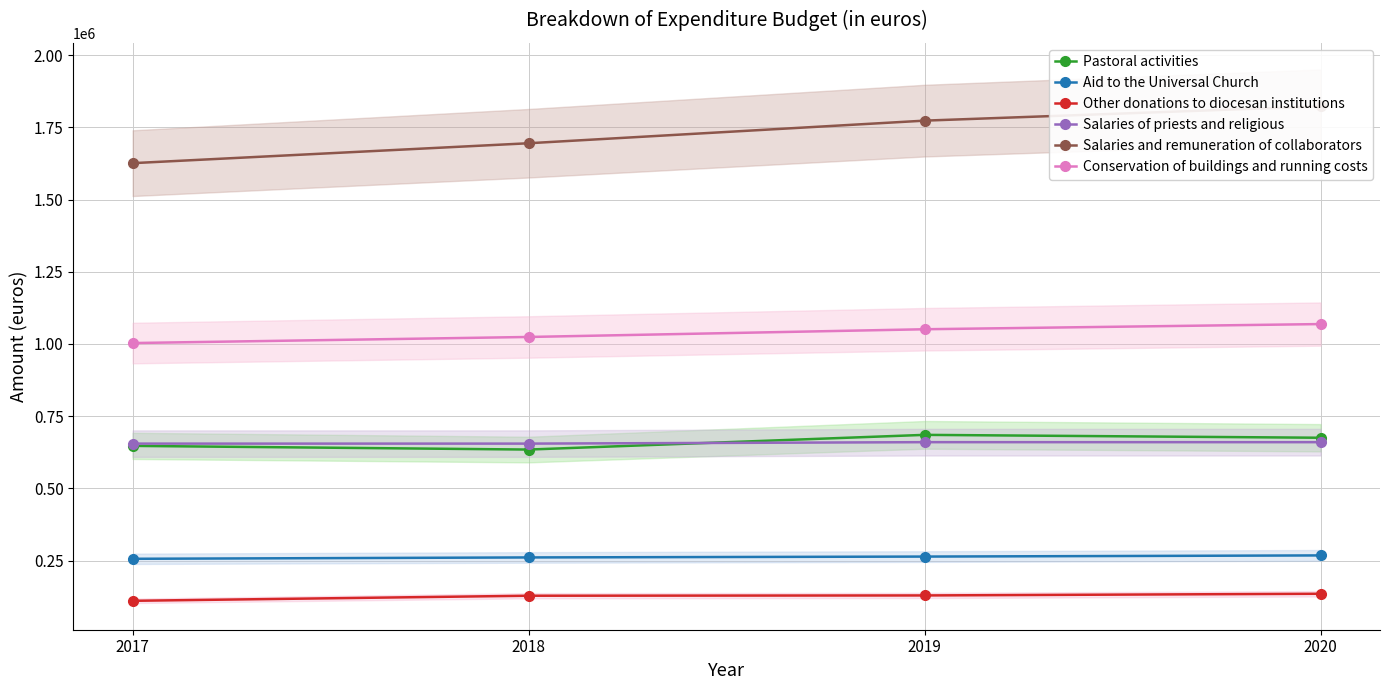

True or false: Conservation of buildings and running costs and Other donations to diocesan institutions intersect in this chart.

False